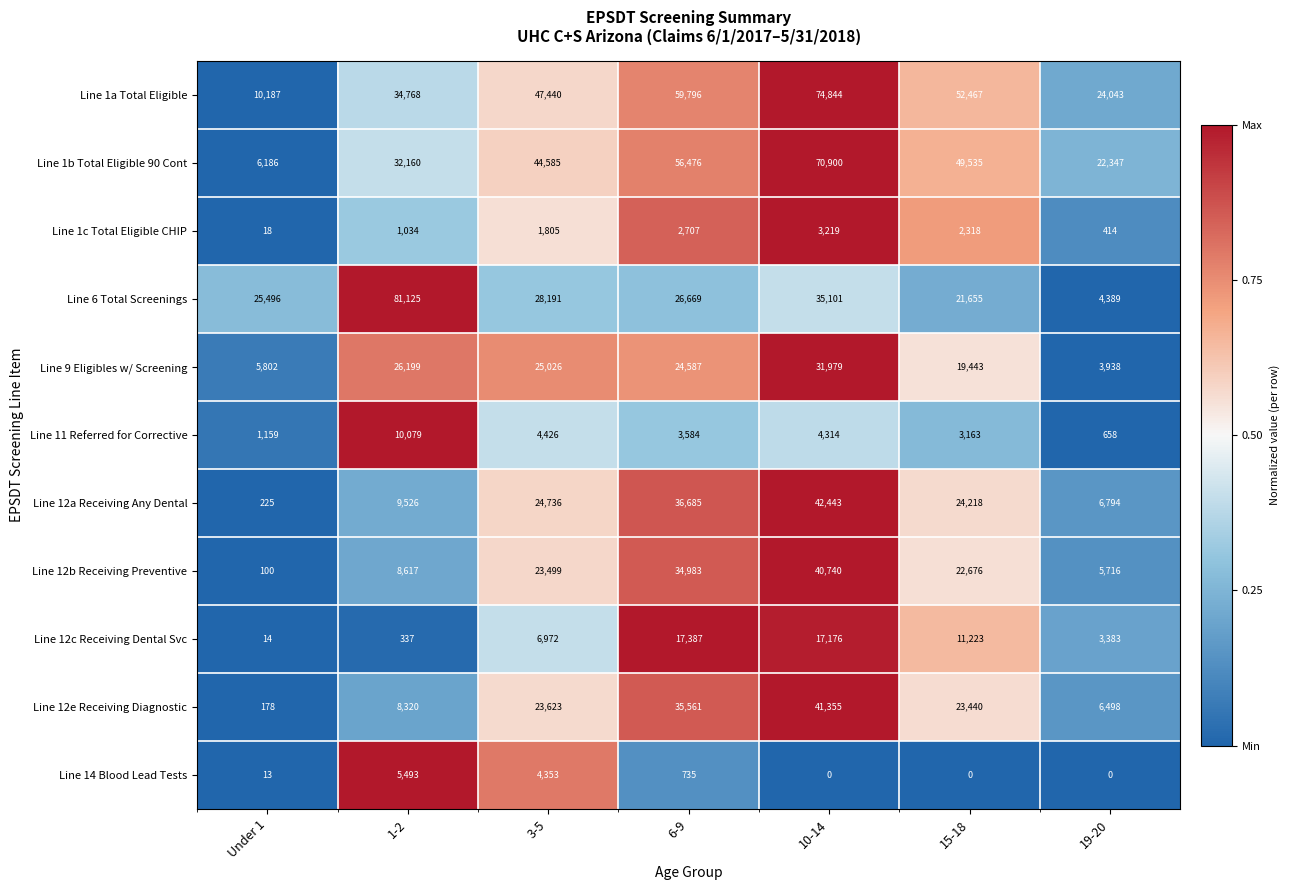

The Line 6 Total Screenings series shows 35101 at 10-14. True or false?

True